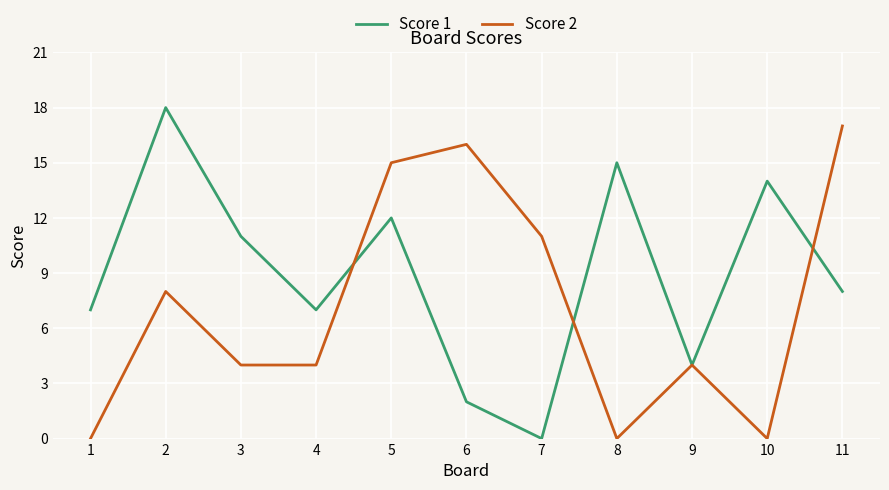

True or false: Score 2 has more than 0 points higher than both neighbors.

True